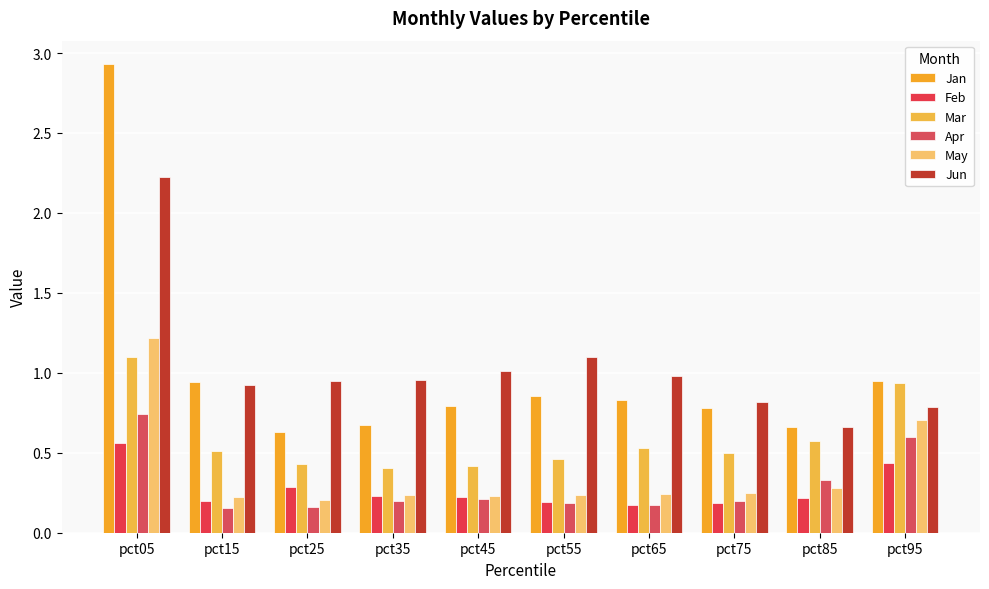

List the series in order of their peak value, lowest first.

Feb, Apr, Mar, May, Jun, Jan